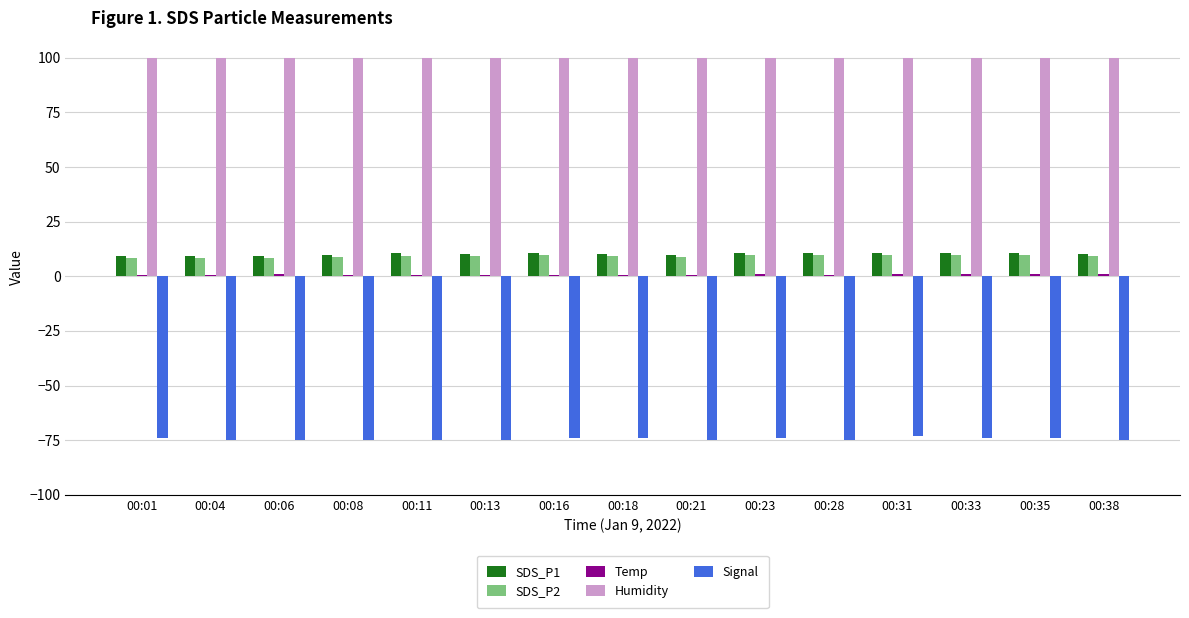

Is the value of Signal at 00:31 greater than the value of SDS_P2 at 00:08?

No